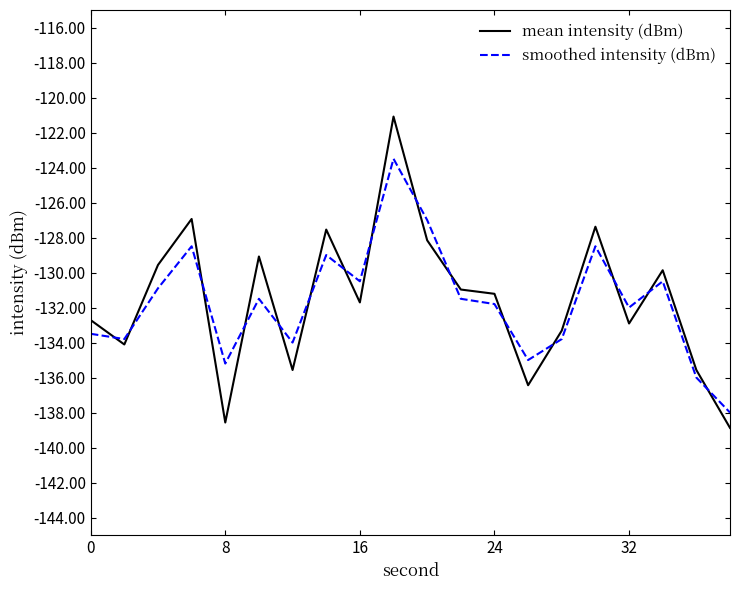

Which series has the widest spread of values?

mean intensity (dBm)